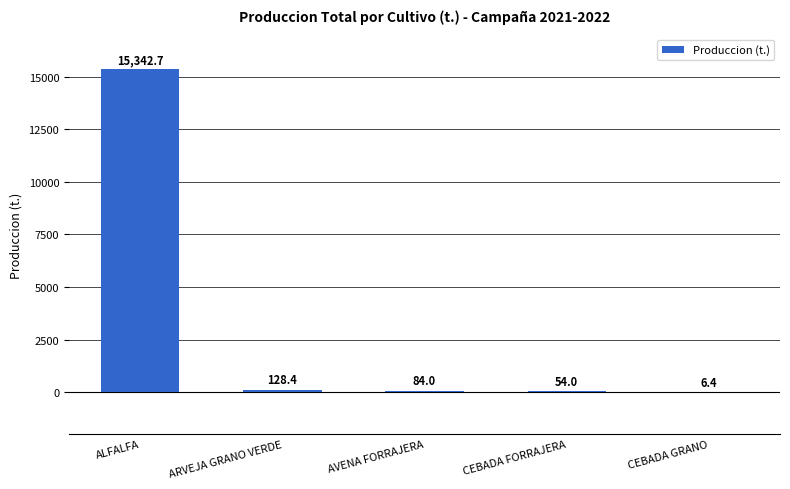

At which label does the data first exceed 84?

ALFALFA